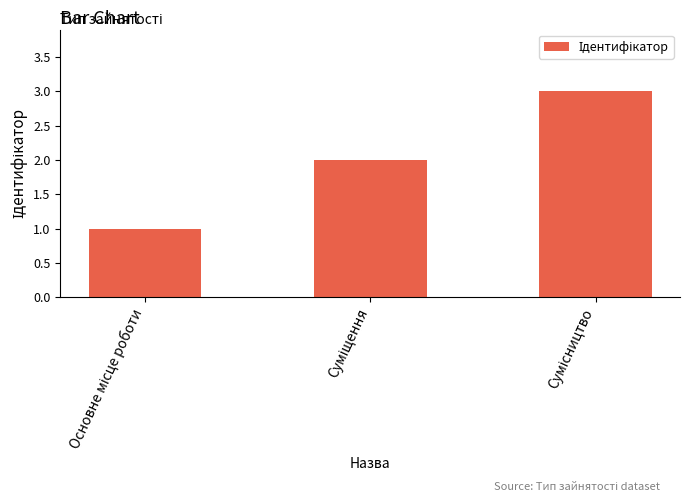

What is the sum of all values?

6